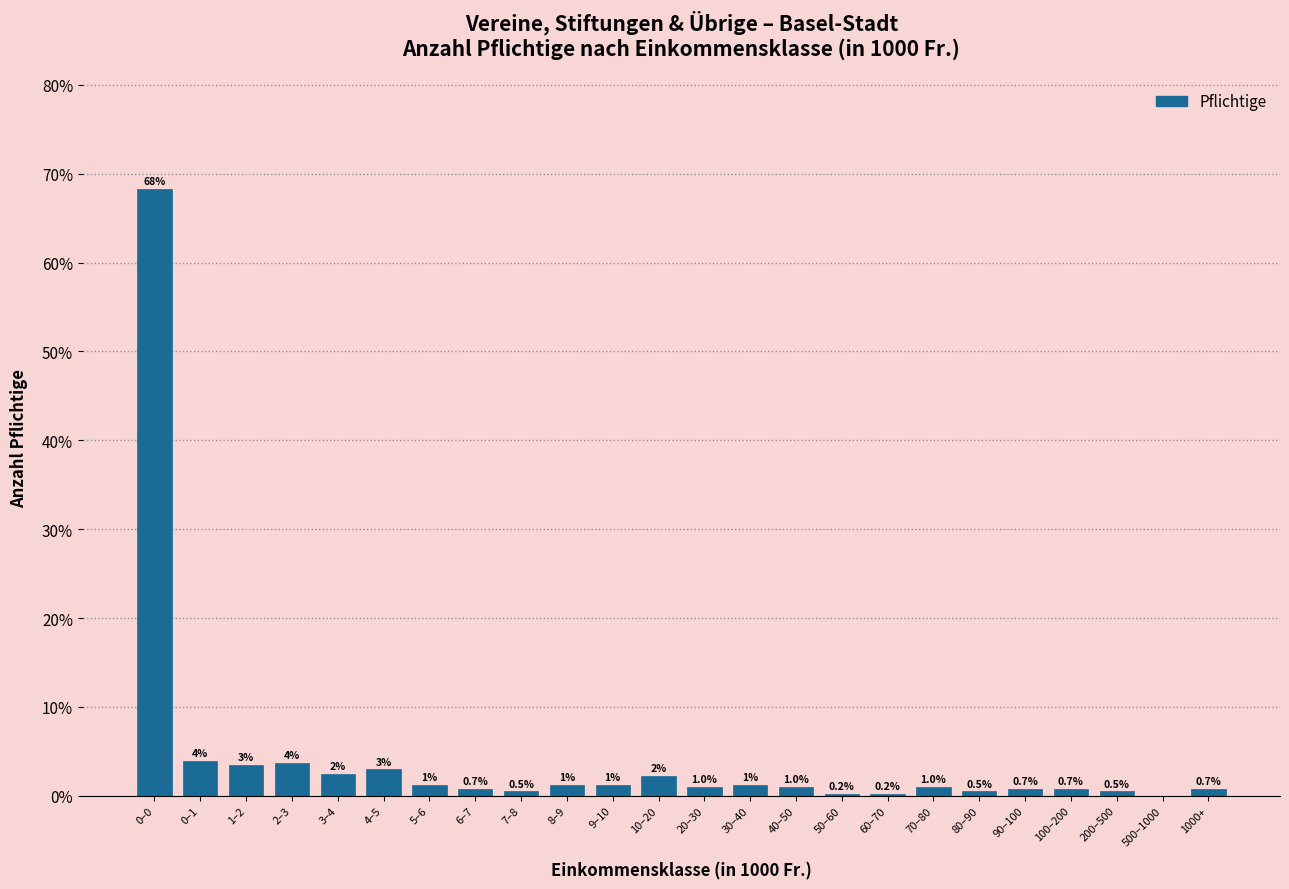

What is the maximum value shown in the chart?

68.3